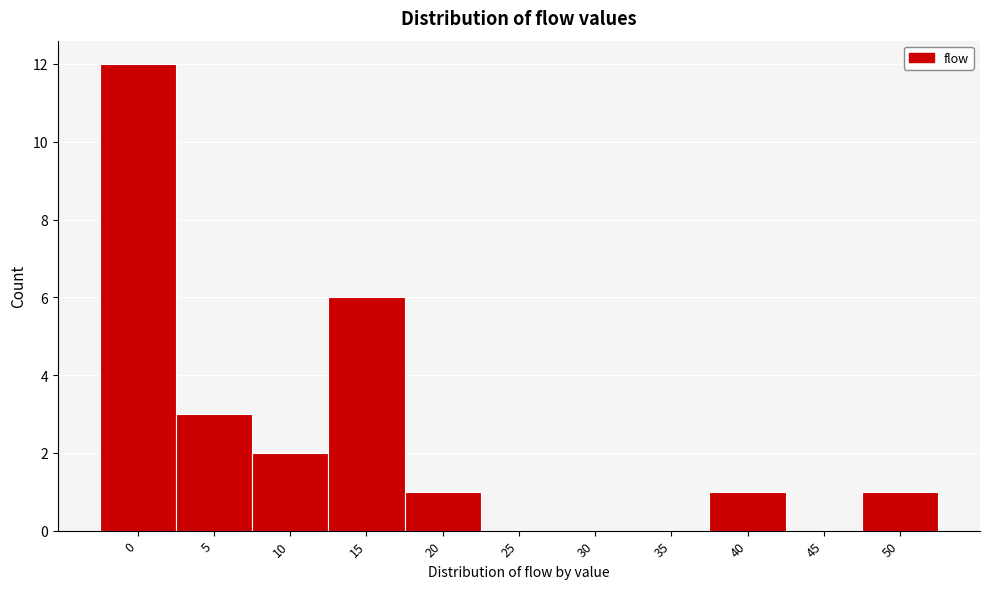

Reading left to right, extract all data points from this chart.

0=12	5=3	10=2	15=6	20=1	25=0	30=0	35=0	40=1	45=0	50=1